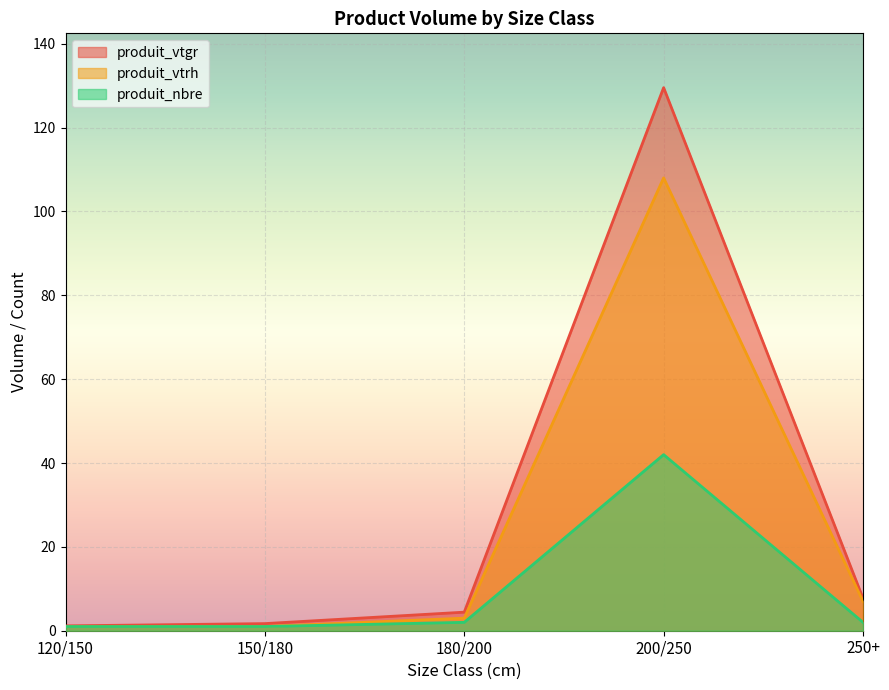

Where is the first local maximum for produit_nbre?

200/250